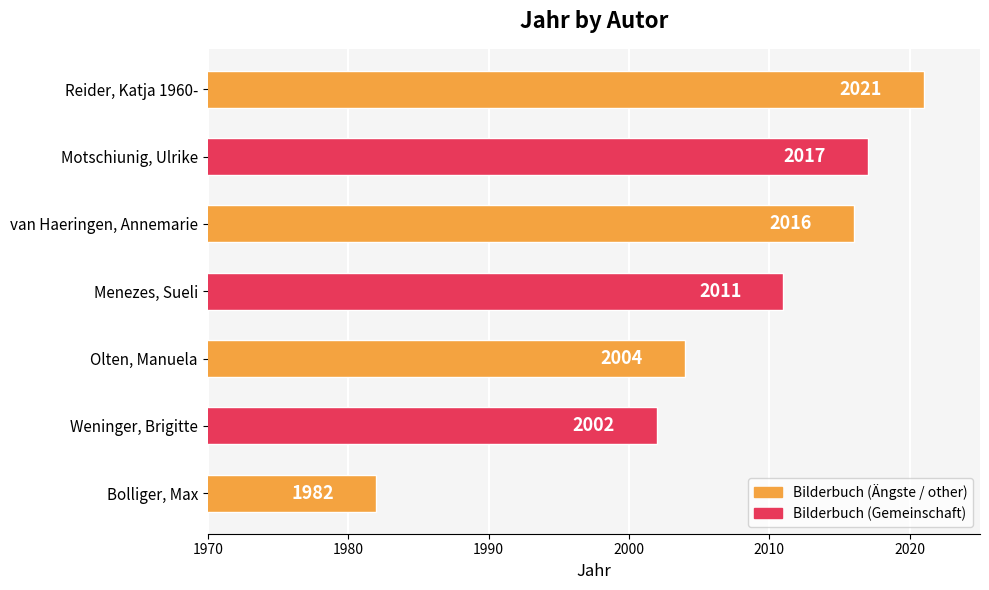

What is the change in value from Menezes, Sueli to Olten, Manuela?

-7